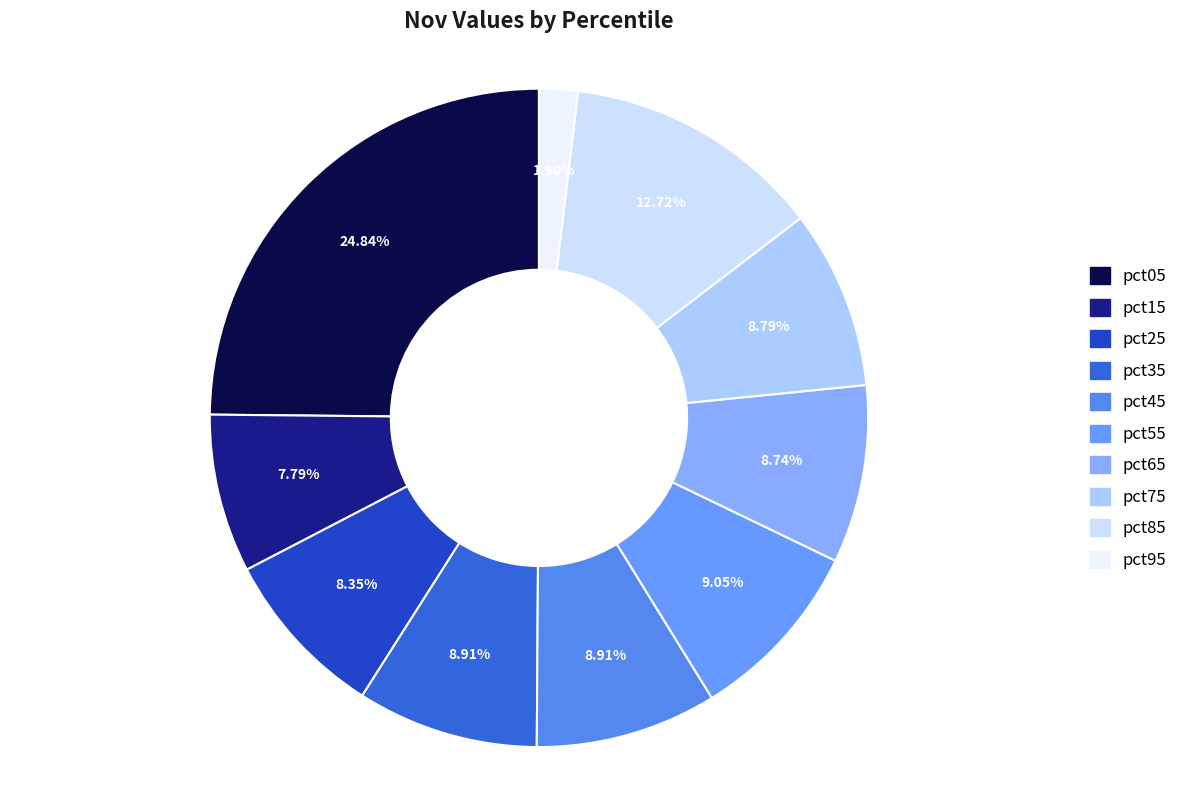

How many segments does this pie chart have?

10